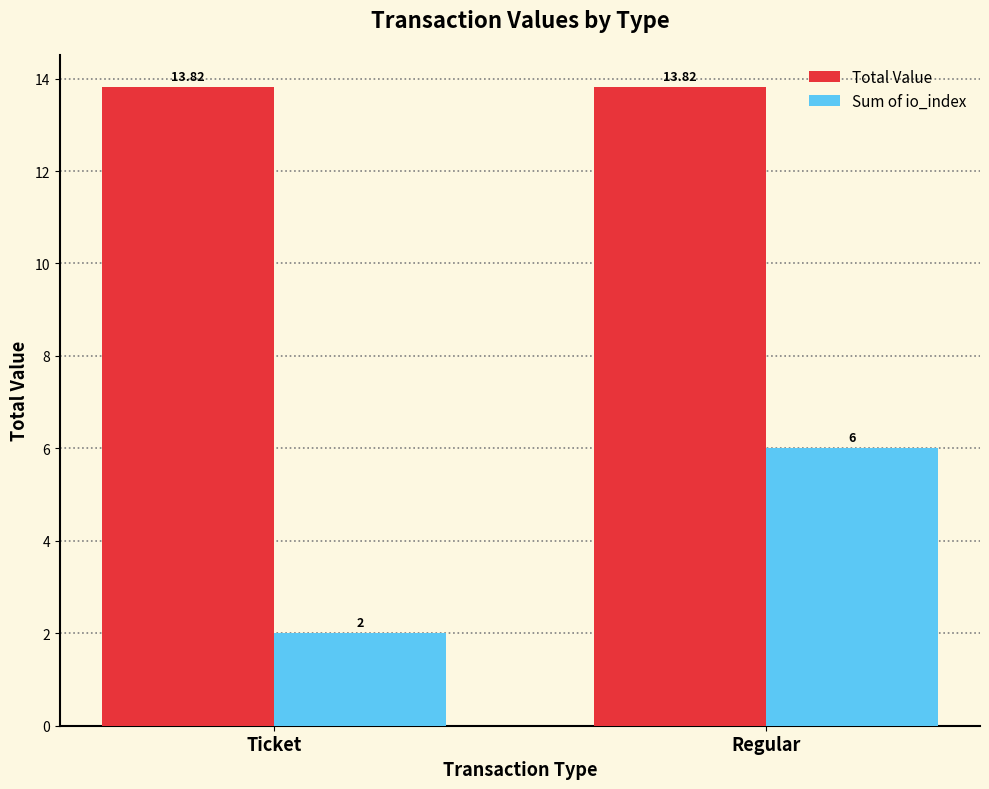

What is the label of the 1st bar from the left?

Ticket